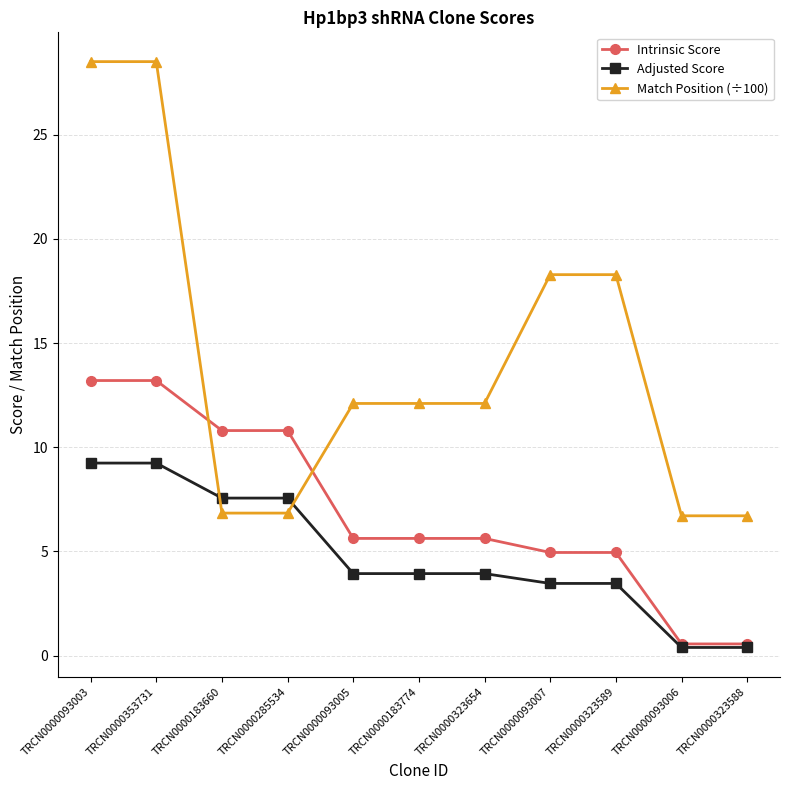

Reading left to right, list all the values displayed in this chart.

Intrinsic Score: TRCN0000093003=13.2	TRCN0000353731=13.2	TRCN0000183660=10.8	TRCN0000285534=10.8	TRCN0000093005=5.6	TRCN0000183774=5.6	TRCN0000323654=5.6	TRCN0000093007=5.0	TRCN0000323589=5.0	TRCN0000093006=0.6	TRCN0000323588=0.6
Adjusted Score: TRCN0000093003=9.2	TRCN0000353731=9.2	TRCN0000183660=7.6	TRCN0000285534=7.6	TRCN0000093005=3.9	TRCN0000183774=3.9	TRCN0000323654=3.9	TRCN0000093007=3.5	TRCN0000323589=3.5	TRCN0000093006=0.4	TRCN0000323588=0.4
Match Position (÷100): TRCN0000093003=28.5	TRCN0000353731=28.5	TRCN0000183660=6.8	TRCN0000285534=6.8	TRCN0000093005=12.1	TRCN0000183774=12.1	TRCN0000323654=12.1	TRCN0000093007=18.3	TRCN0000323589=18.3	TRCN0000093006=6.7	TRCN0000323588=6.7